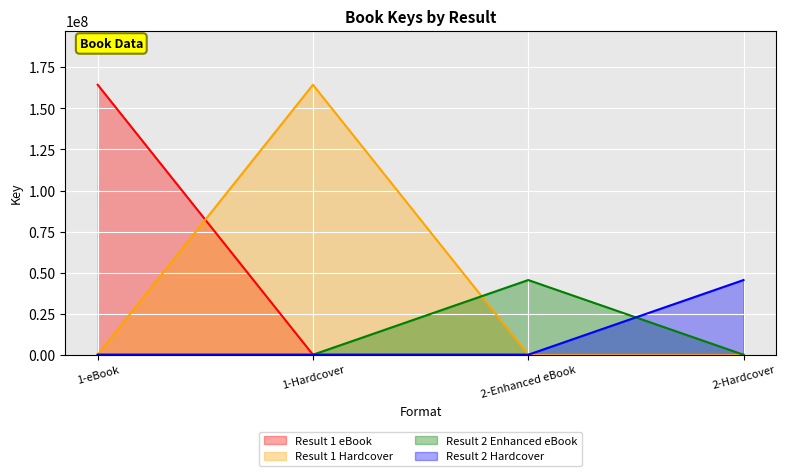

Is it true that the value at 1-Hardcover is 164428712?

True